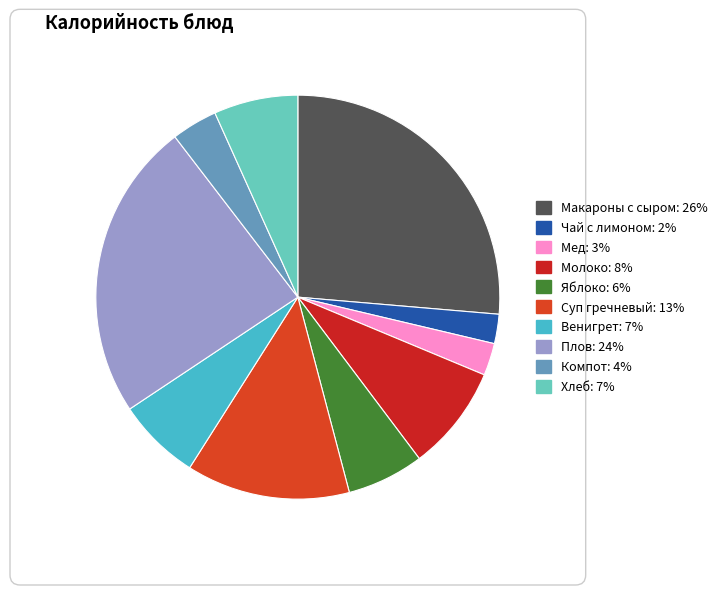

Does Молоко account for over 50% of the chart?

No